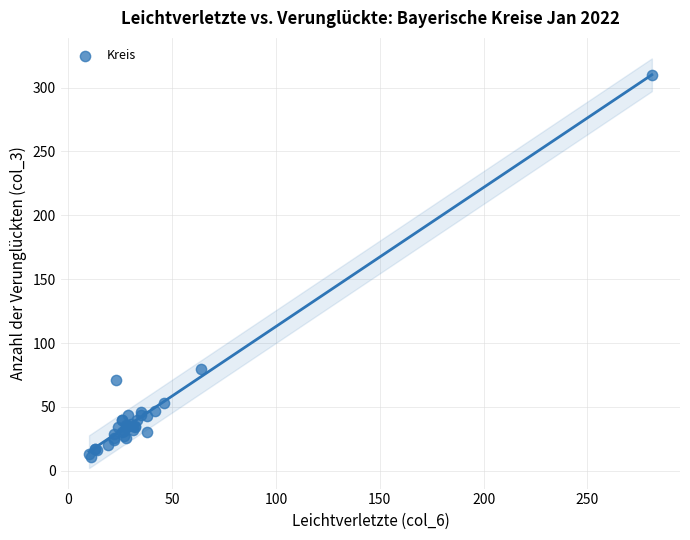

What Y value in the scatter plot is closest to 160?

80